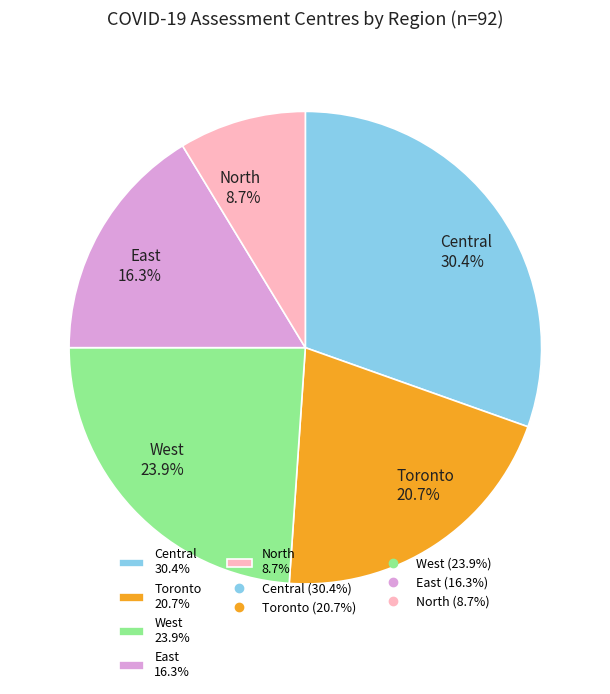

Is the sum of North and Central greater than half?

No